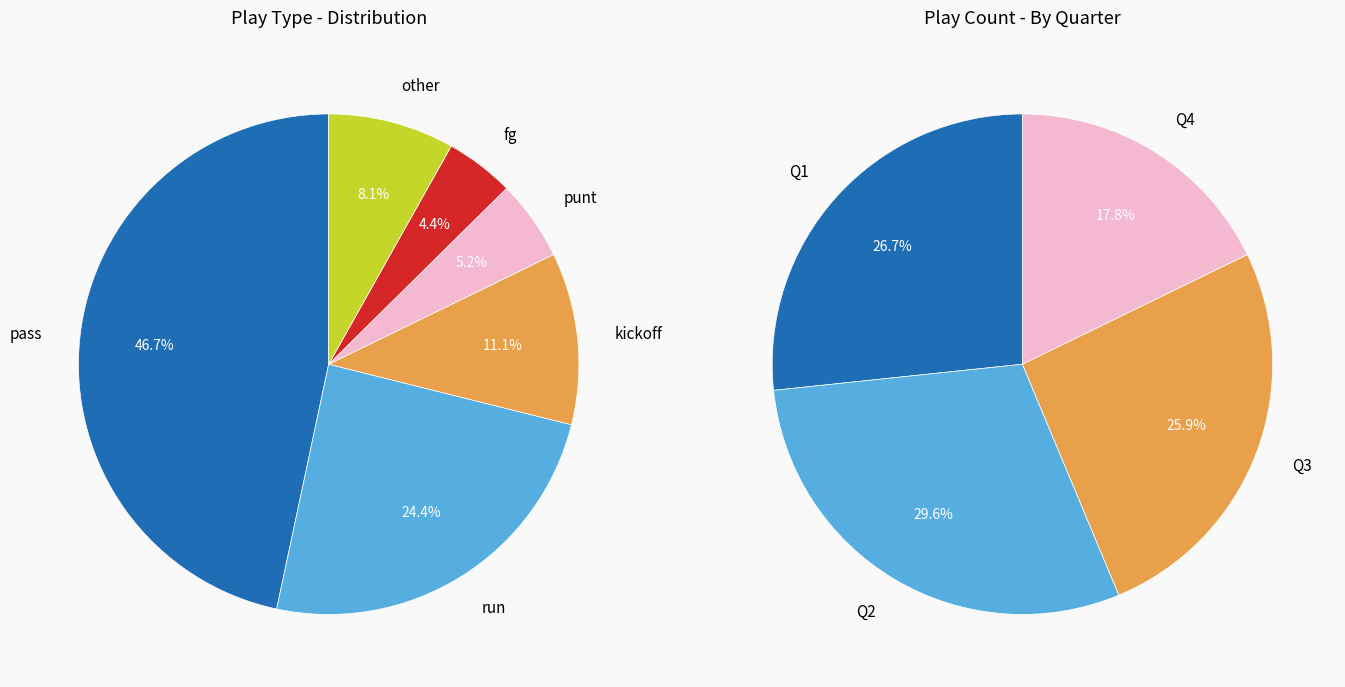

Which category has the smallest portion of the pie?

fg